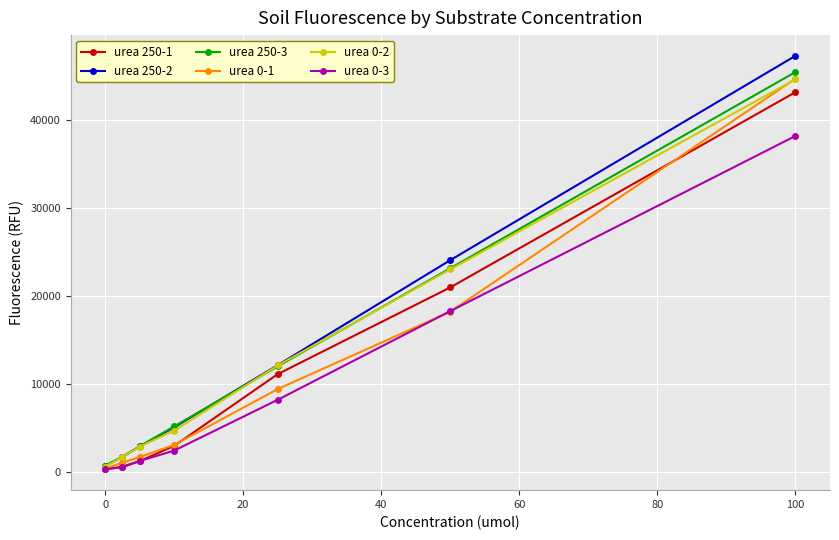

True or false: urea 0-2 has more than 2 interior local peaks.

False